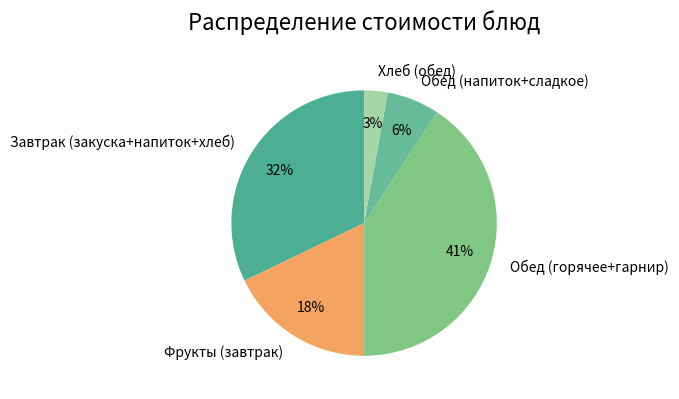

What percentage is the Фрукты (завтрак) slice, to the nearest percent?

18%